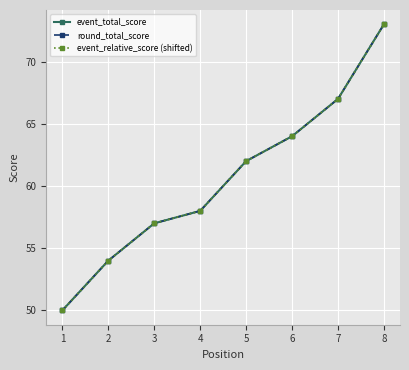

True or false: event_total_score and event_relative_score (shifted) intersect in this chart.

False